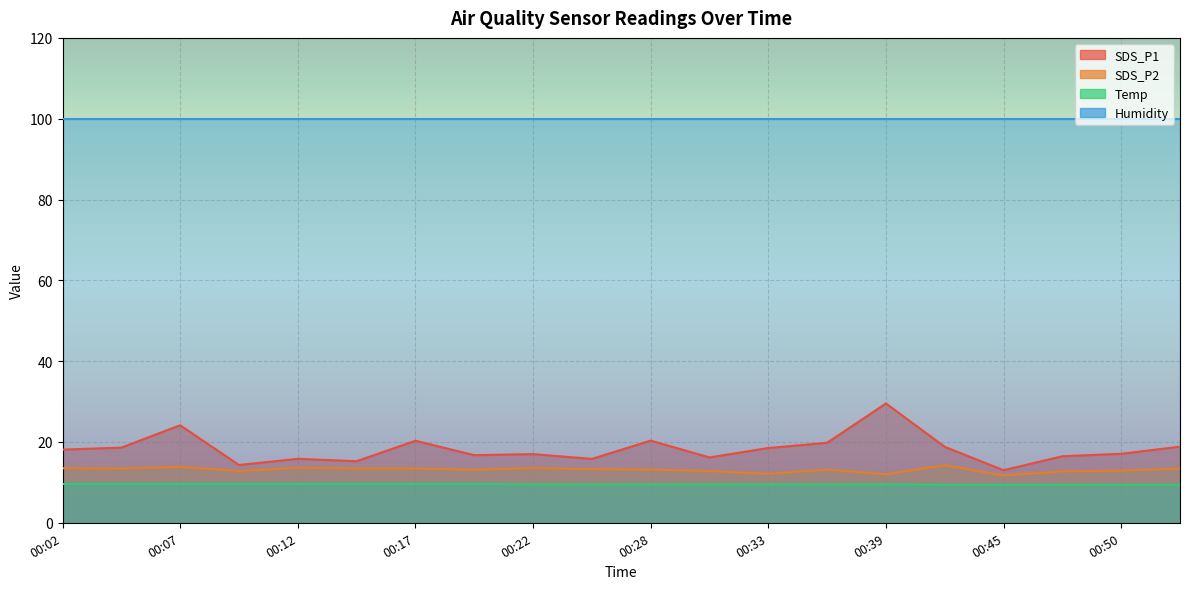

Does the chart display data point markers on the line(s)?

No